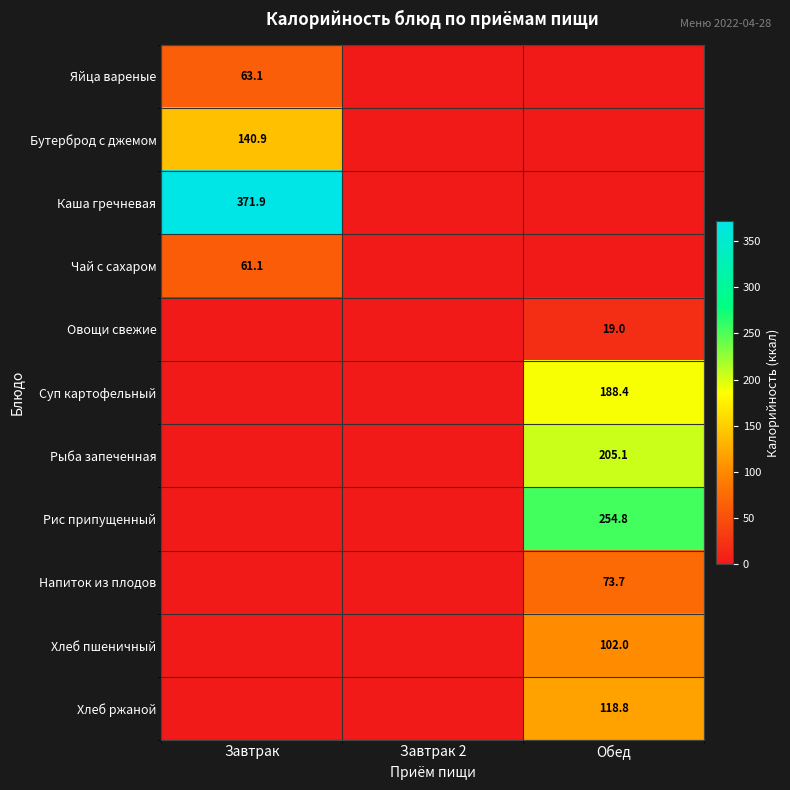

Is it true that Суп картофельный equals 126.3 at Обед?

False